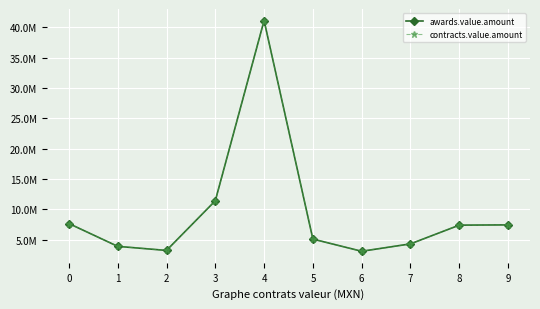

What is the lowest value of the contracts.value.amount series?

3062330.1